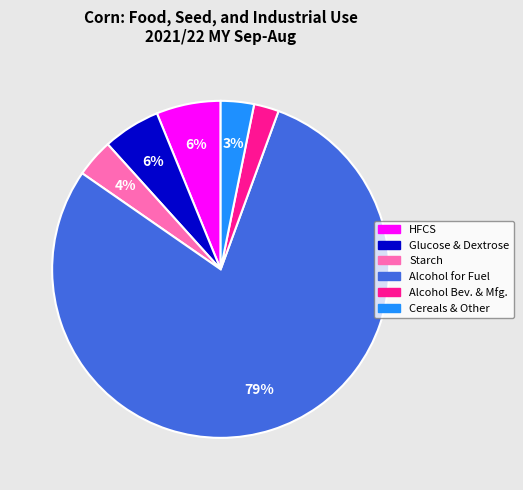

How many segments does this pie chart have?

6